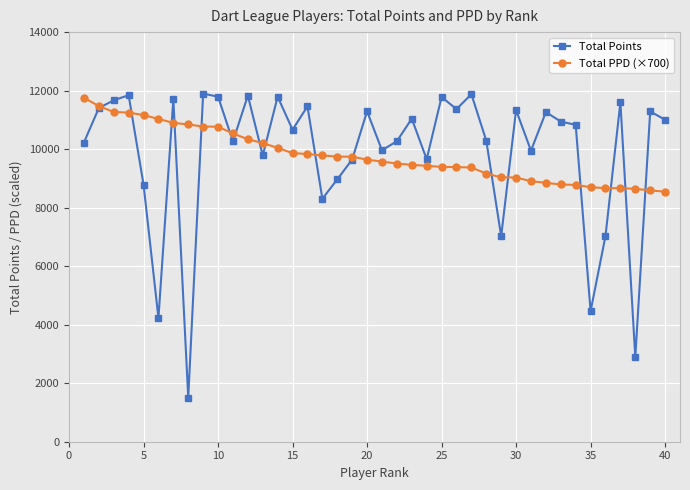

Rank the series by their maximum value, from highest to lowest.

Total Points, Total PPD (×700)